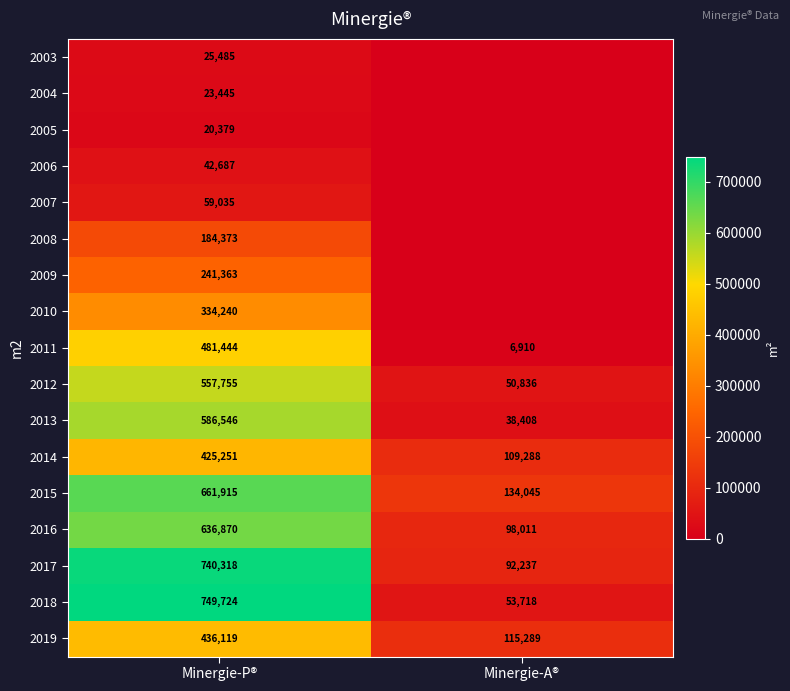

The value of 2011 at Minergie-A® is 4095. True or false?

False